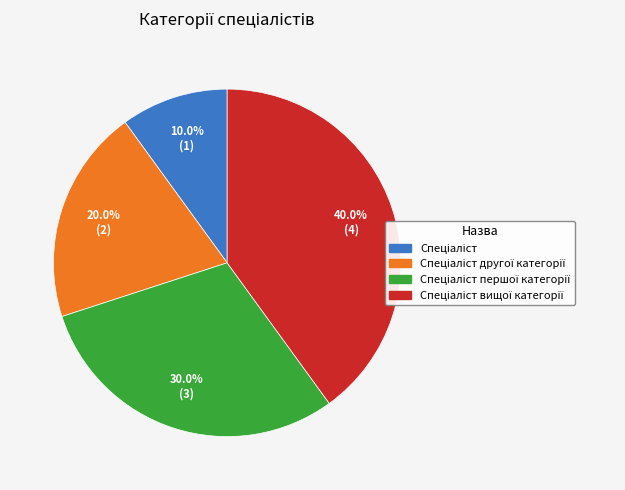

Does any single category account for the majority?

No